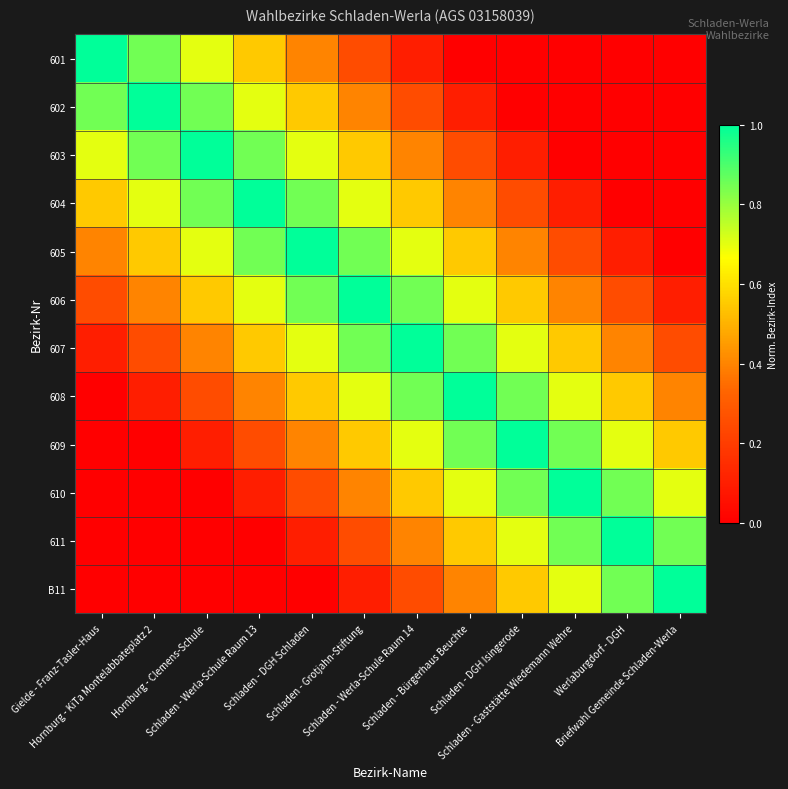

Which label corresponds to the smallest value in the chart?

Schladen - Bürgerhaus Beuchte